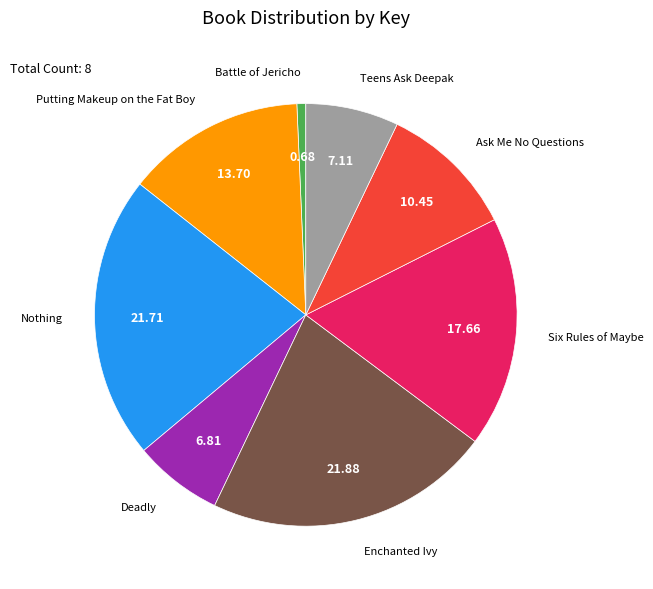

Does any single category account for the majority?

No